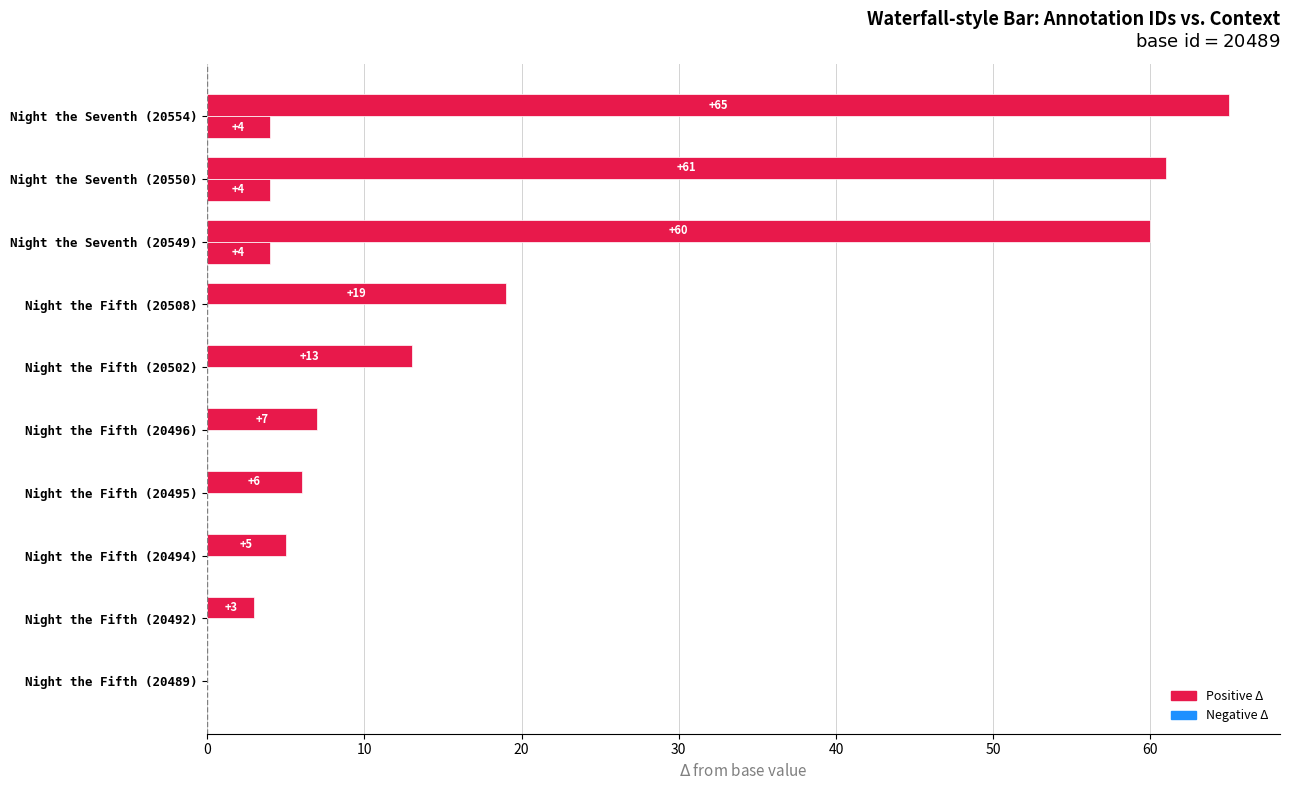

How many categories are shown in the chart?

10